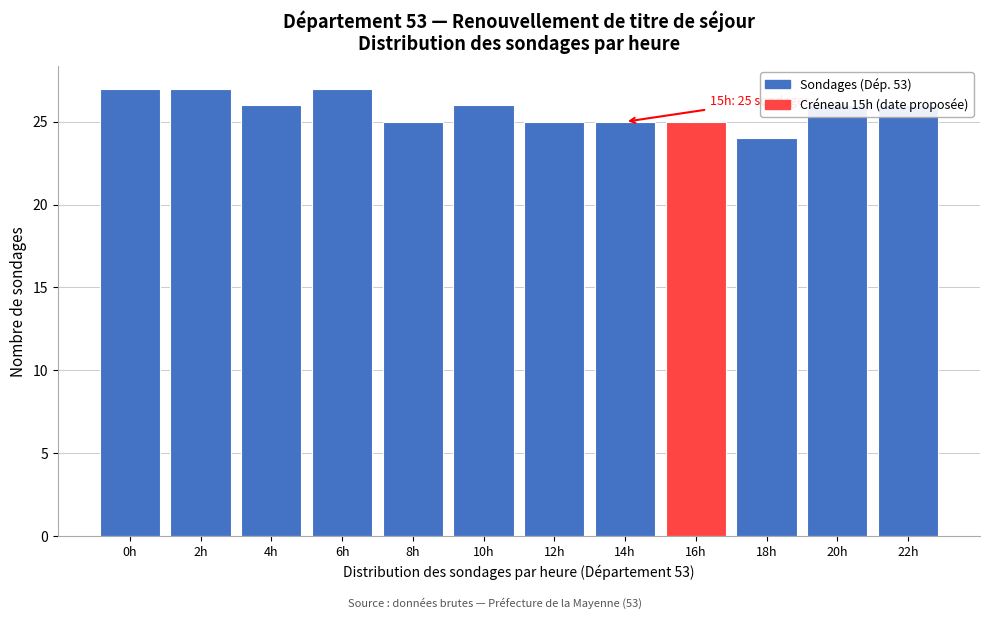

Approximately how many times larger is the value at 10h compared to 2h?

1.0